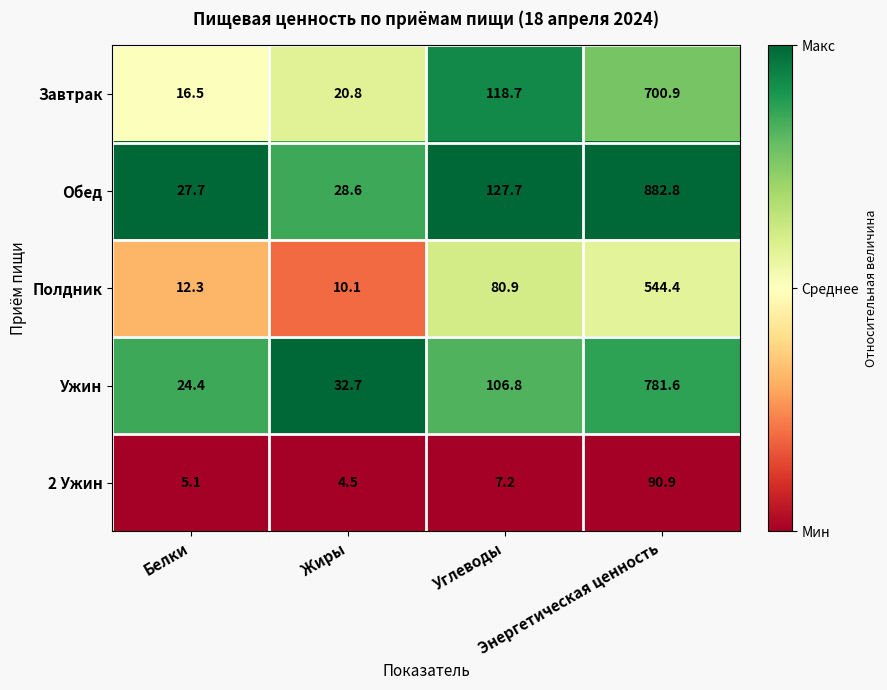

At how many categories does at least one series exceed 14?

4